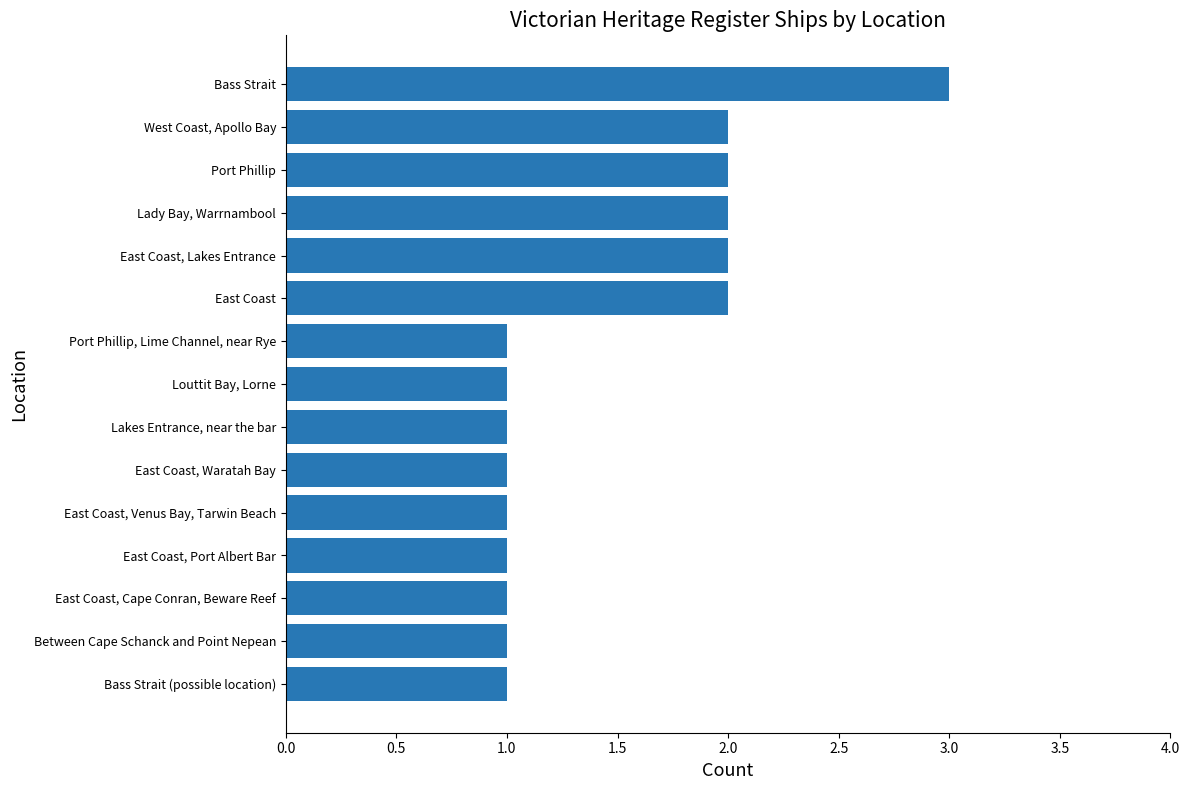

Between East Coast, Lakes Entrance and East Coast, Cape Conran, Beware Reef, which is larger?

East Coast, Lakes Entrance